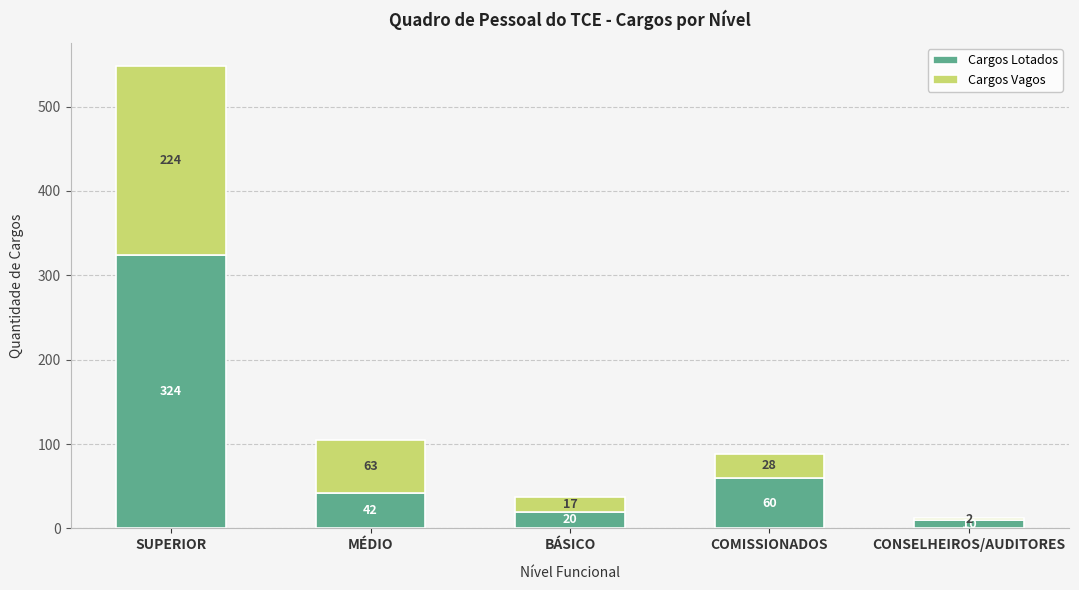

At which category is the sum across all series the highest?

SUPERIOR